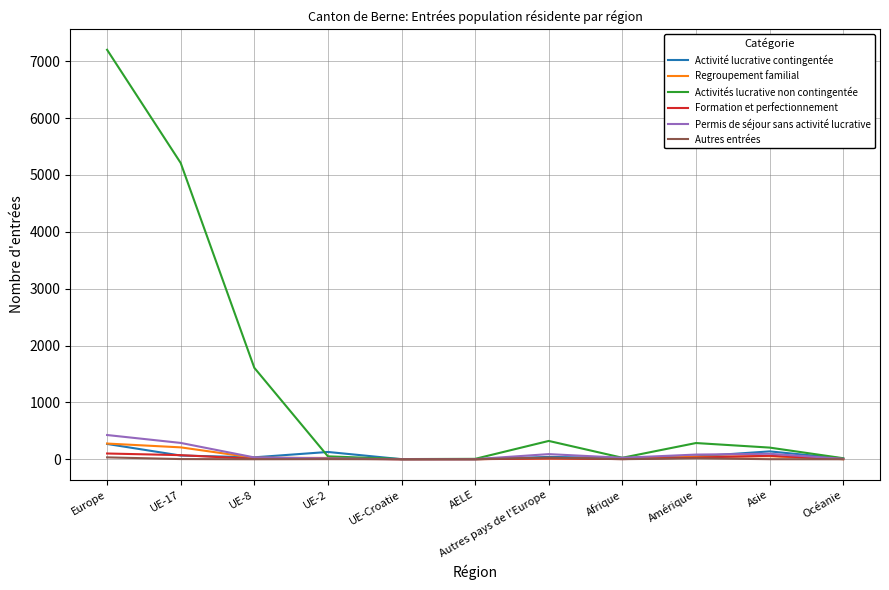

At which category is the sum across all series the highest?

Europe